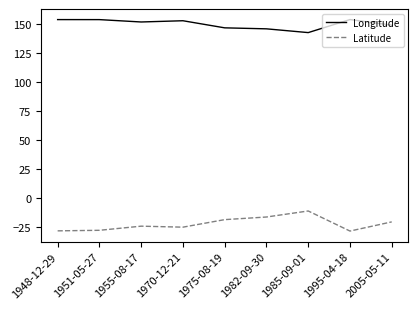

True or false: Latitude and Longitude cross at least once.

False